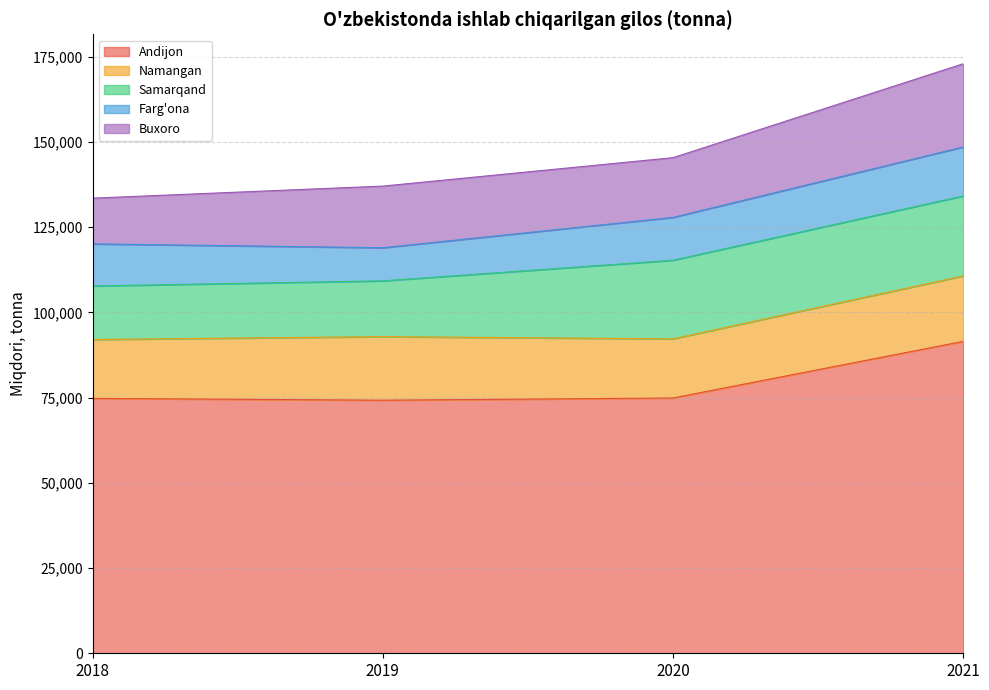

What is the difference between the Namangan values at 2018 and 2020?

76